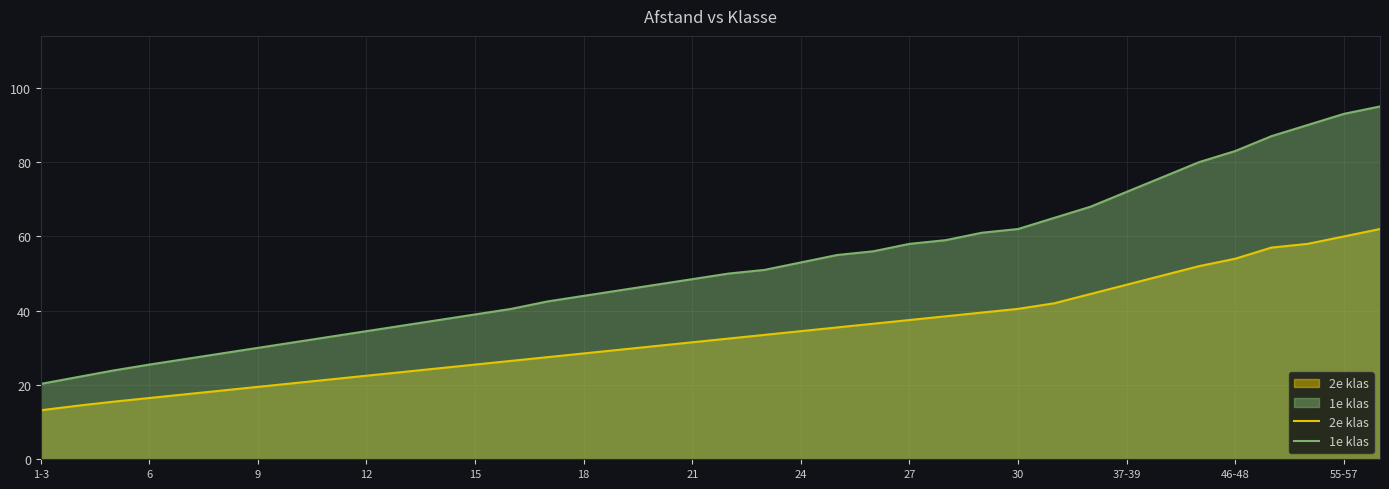

What is the total value across all series at 1-3?

33.5